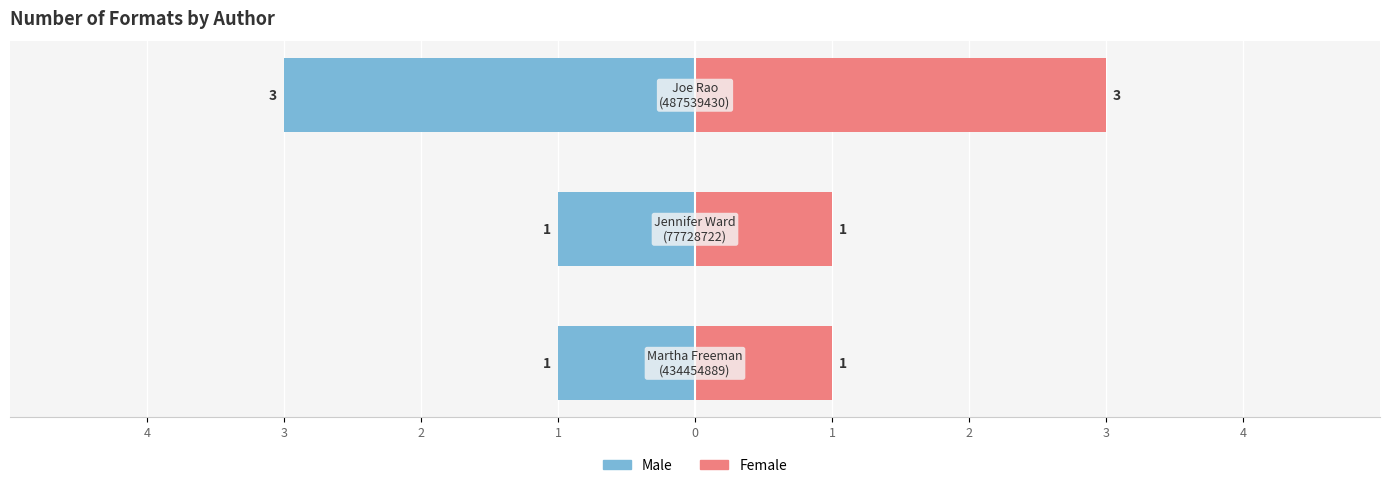

What are all the series names shown in the legend?

Male, Female